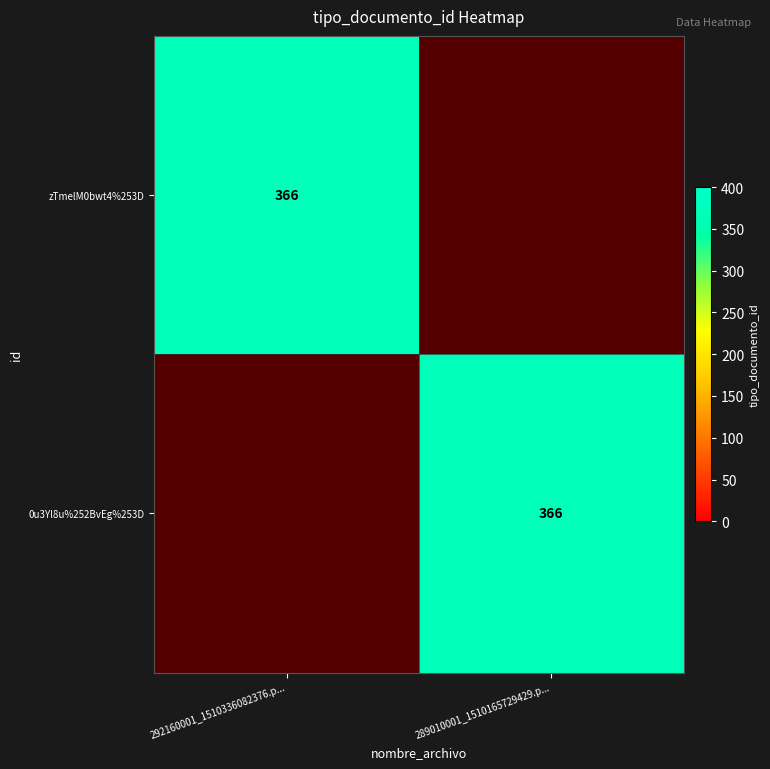

How many data points does each series have?

2